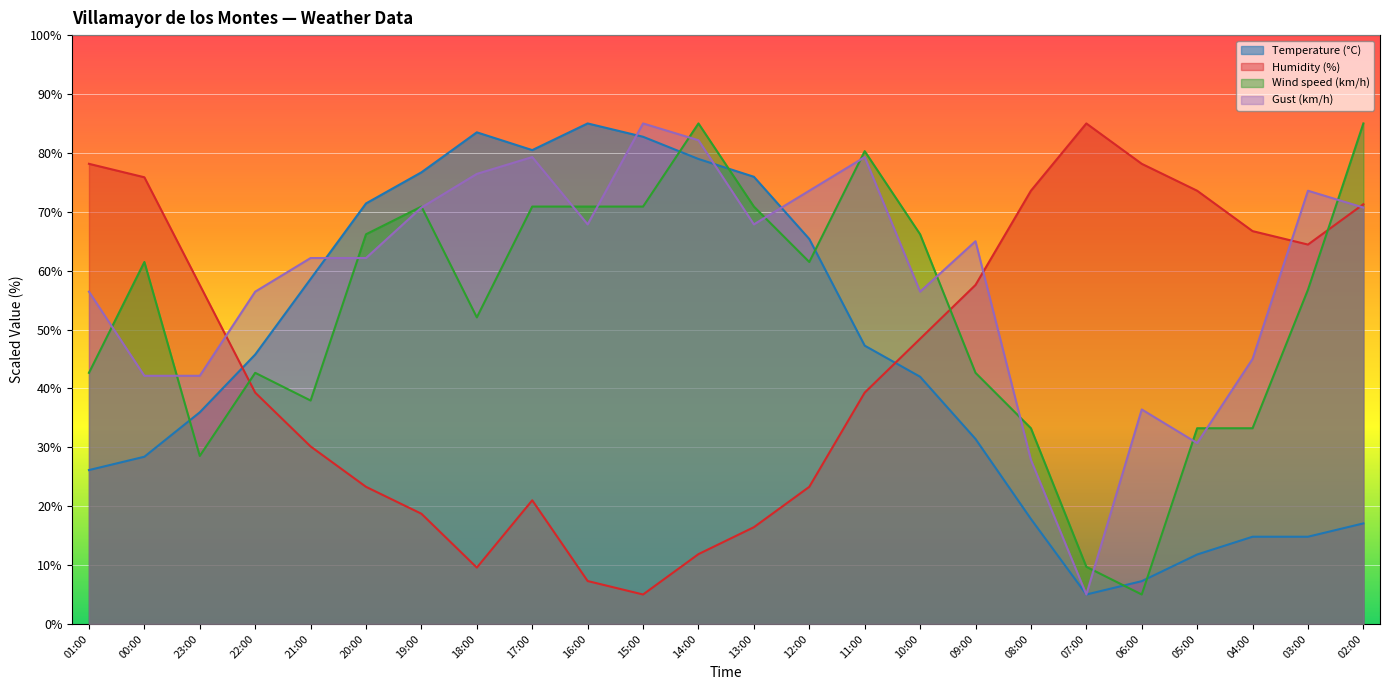

What is the minimum value shown in the chart?

5.0